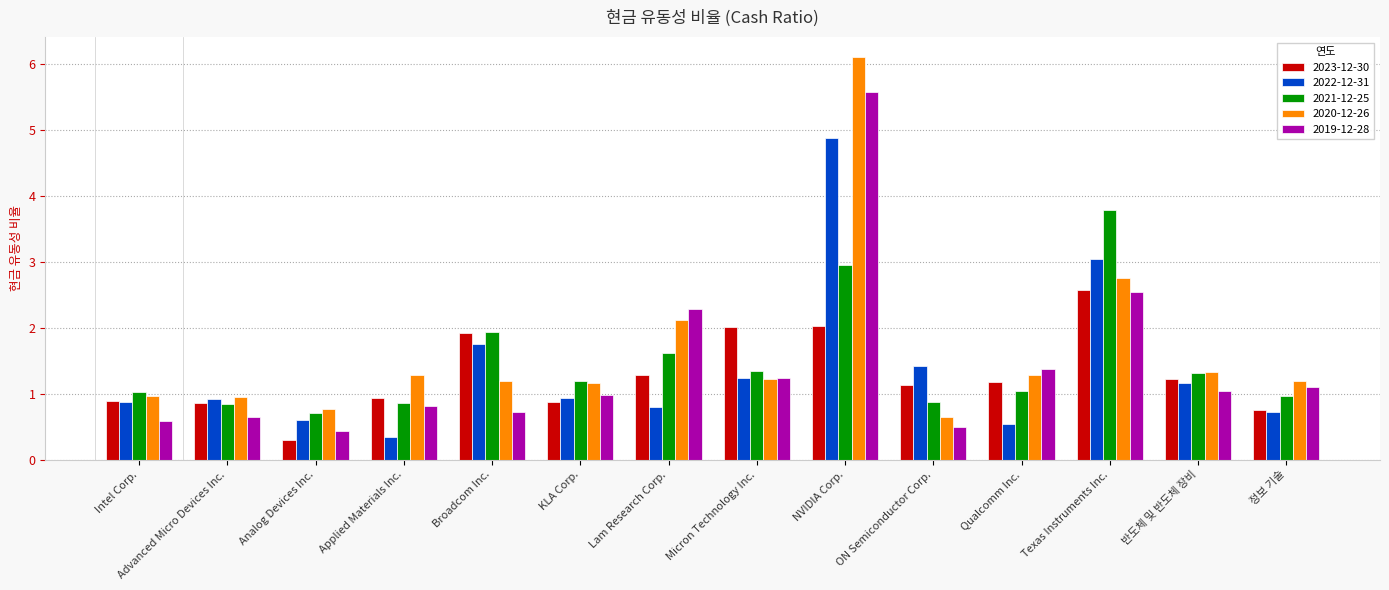

What is the difference between the second highest and minimum values in the 2019-12-28 series?

2.1